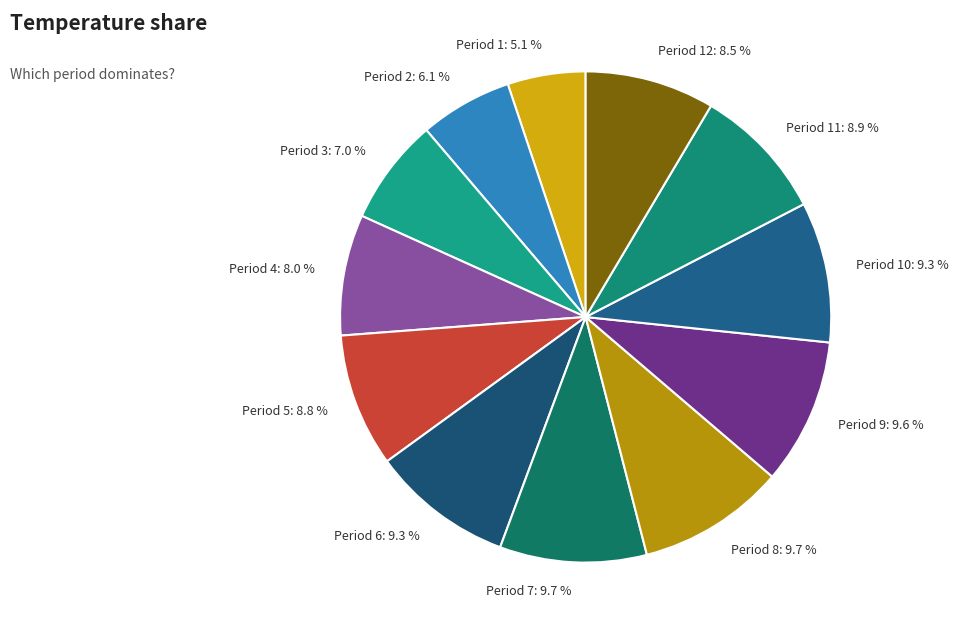

Is there any slice that represents more than half of the pie?

No